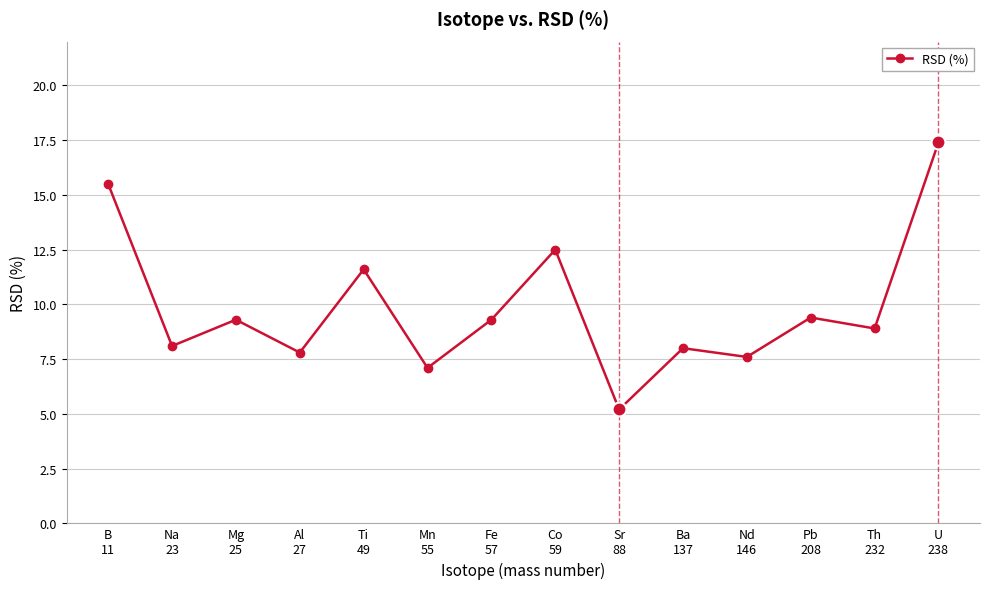

What position from the right is Na
23?

13